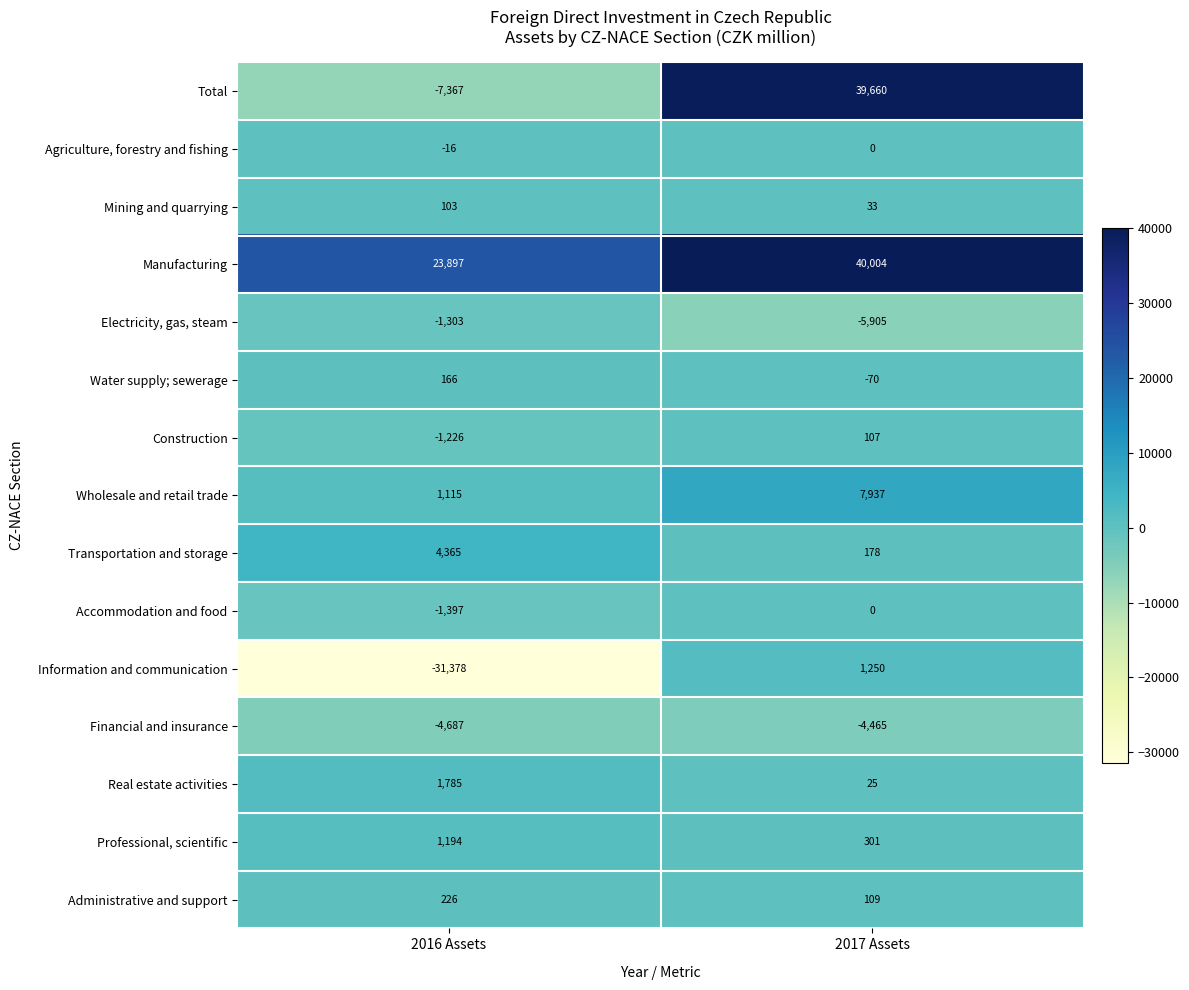

Which series has the largest total across all categories?

Manufacturing